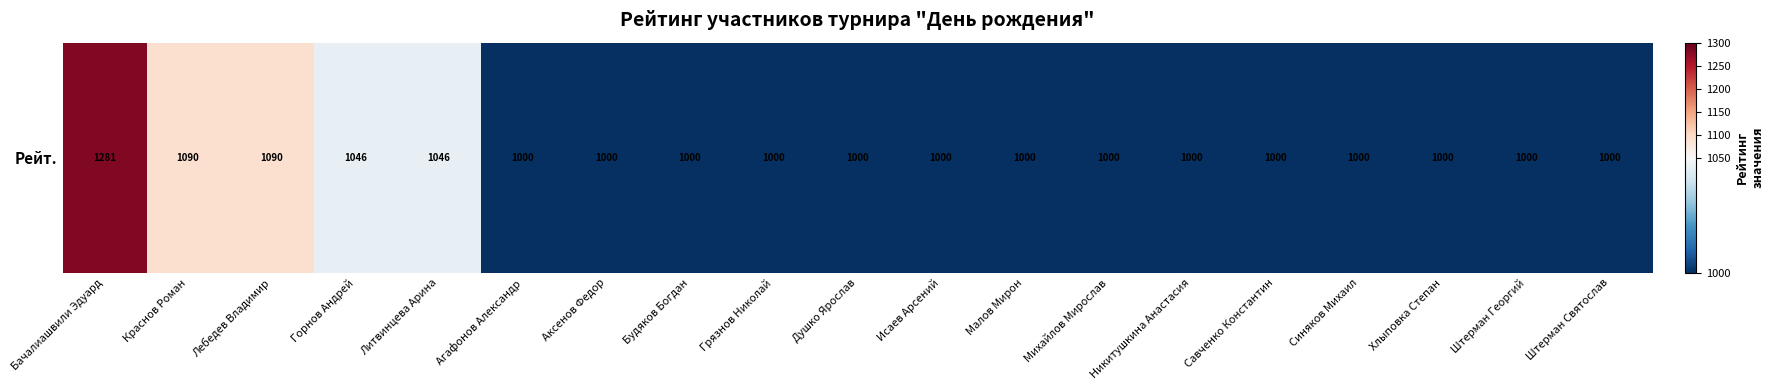

What is the maximum value shown in the chart?

1281